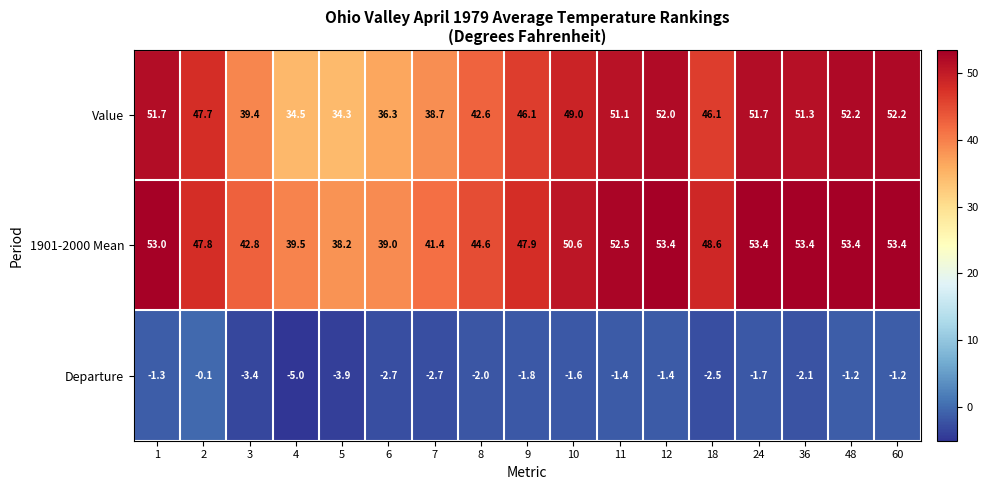

Rank the series at 8 from highest to lowest value.

1901-2000 Mean, Value, Departure